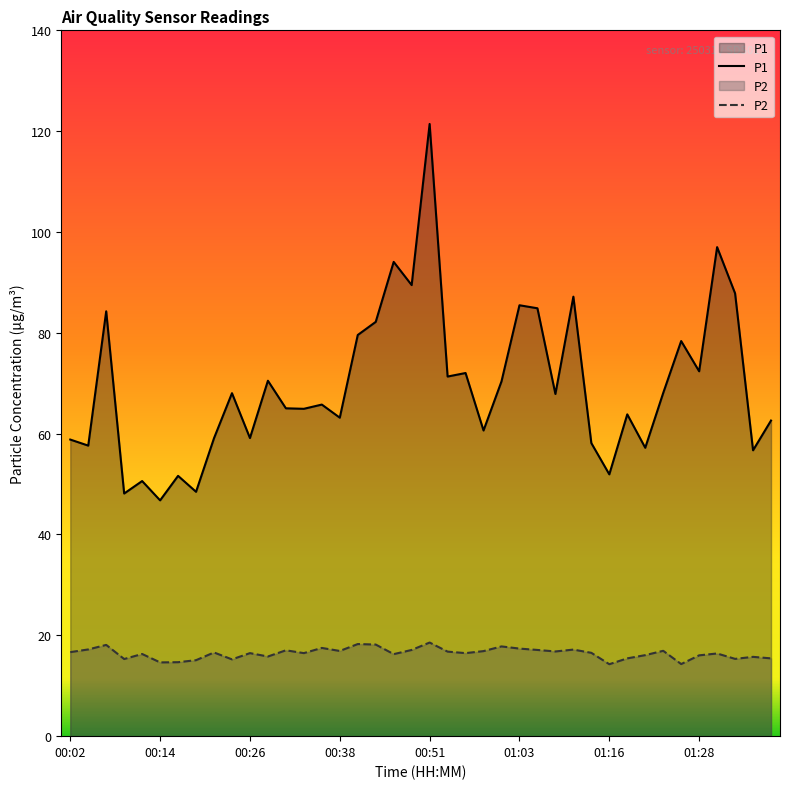

List the series in order of their overall mean, lowest first.

P2, P1